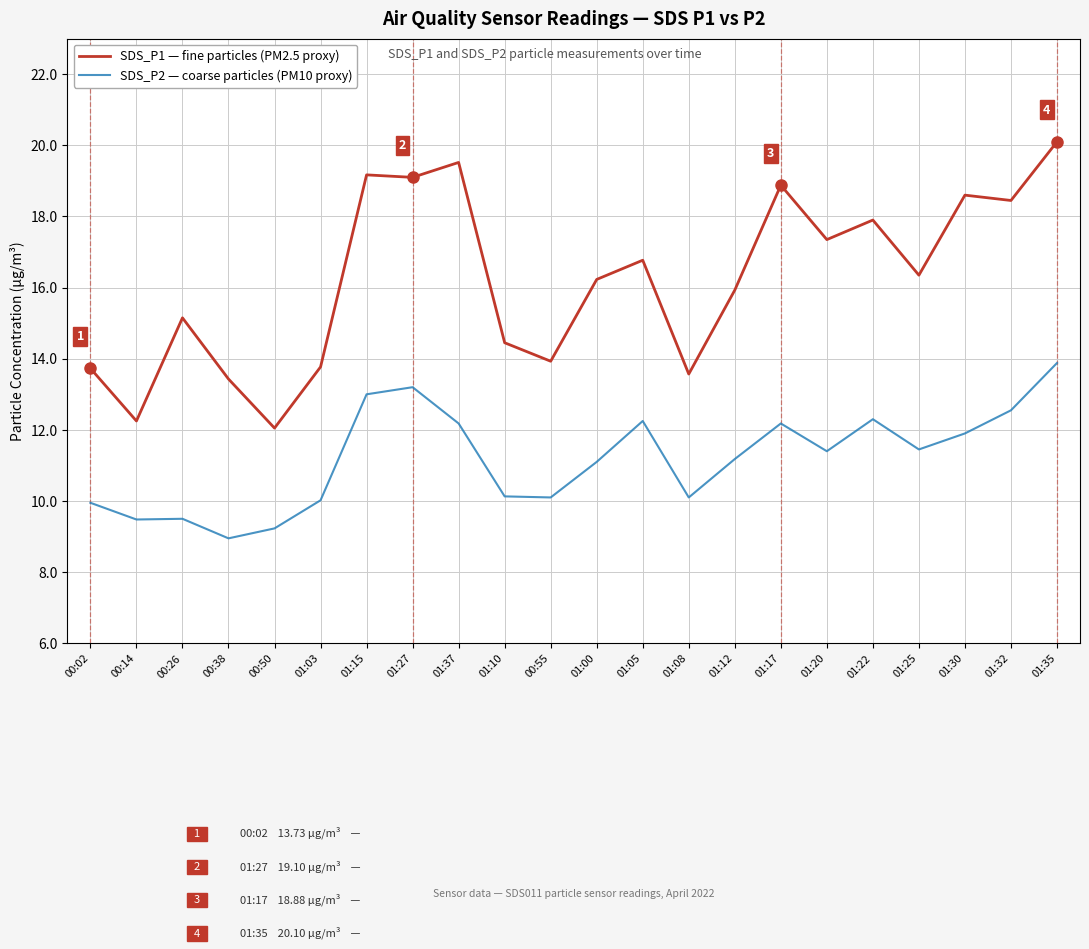

True or false: SDS_P1 — fine particles (PM2.5 proxy) and SDS_P2 — coarse particles (PM10 proxy) cross at least once.

False